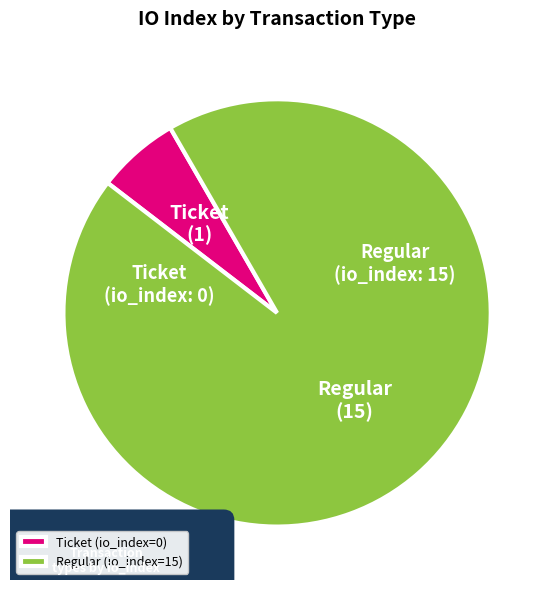

Which slice is the largest?

Regular